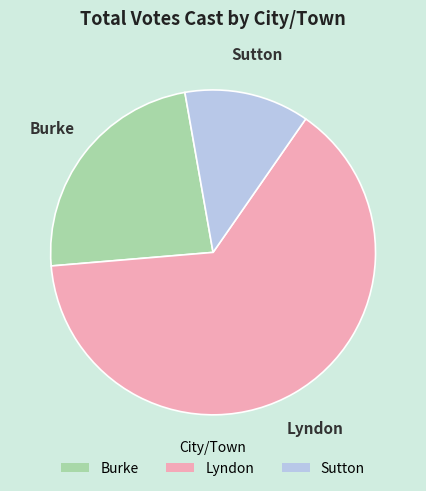

Which has a higher value, Sutton or Burke?

Burke